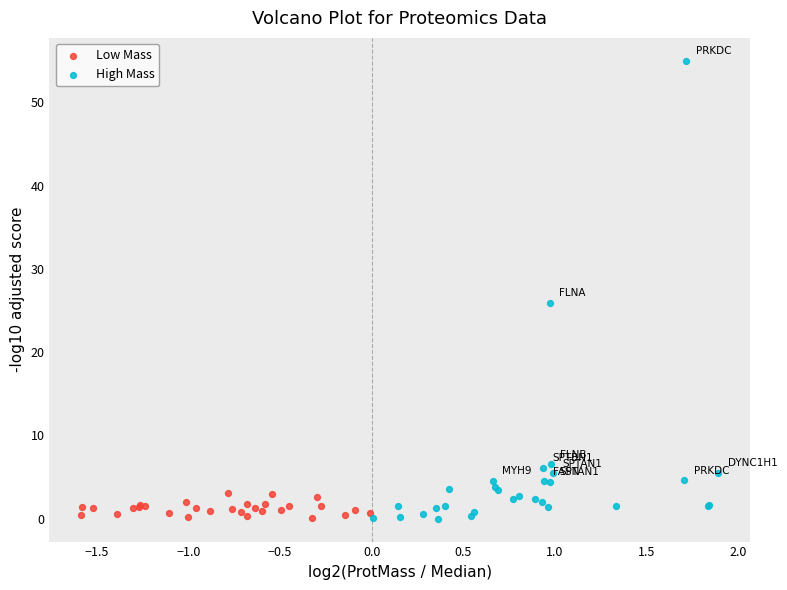

Which series contains the highest Y value?

High Mass